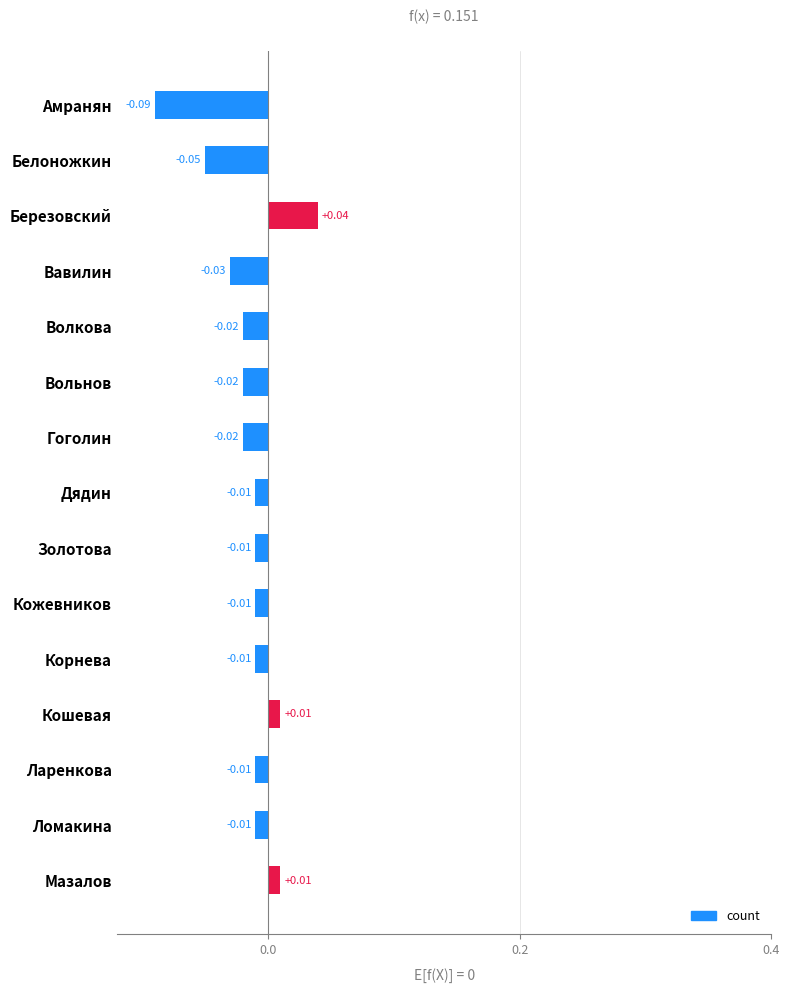

At which category does the chart reach its minimum across all series?

Амранян